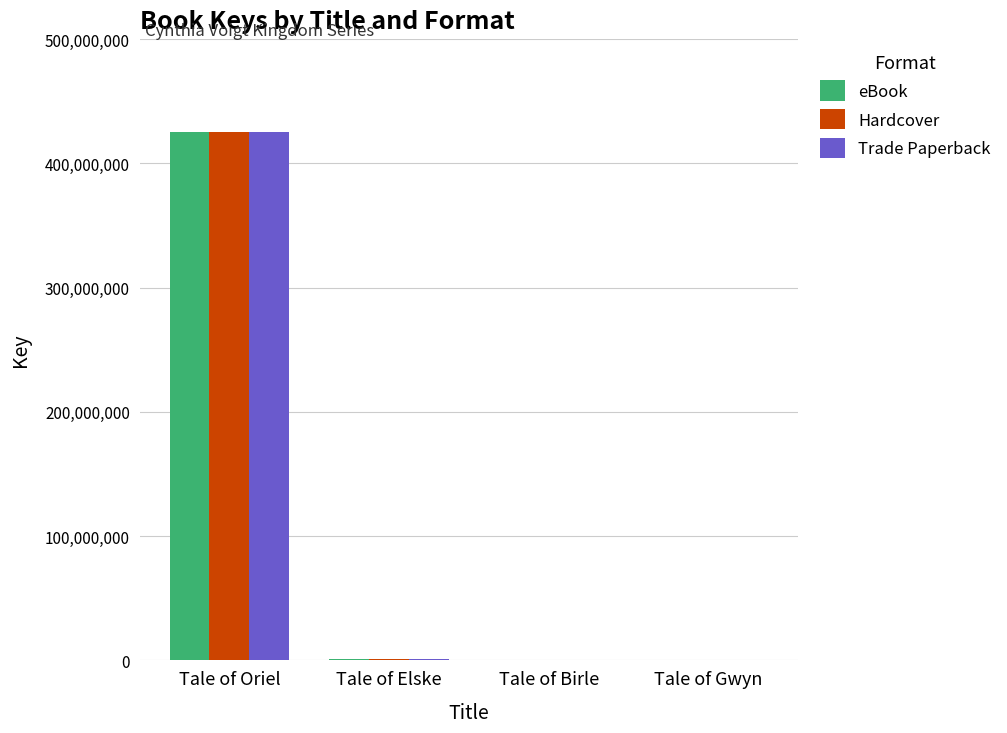

How many groups of bars are there?

4